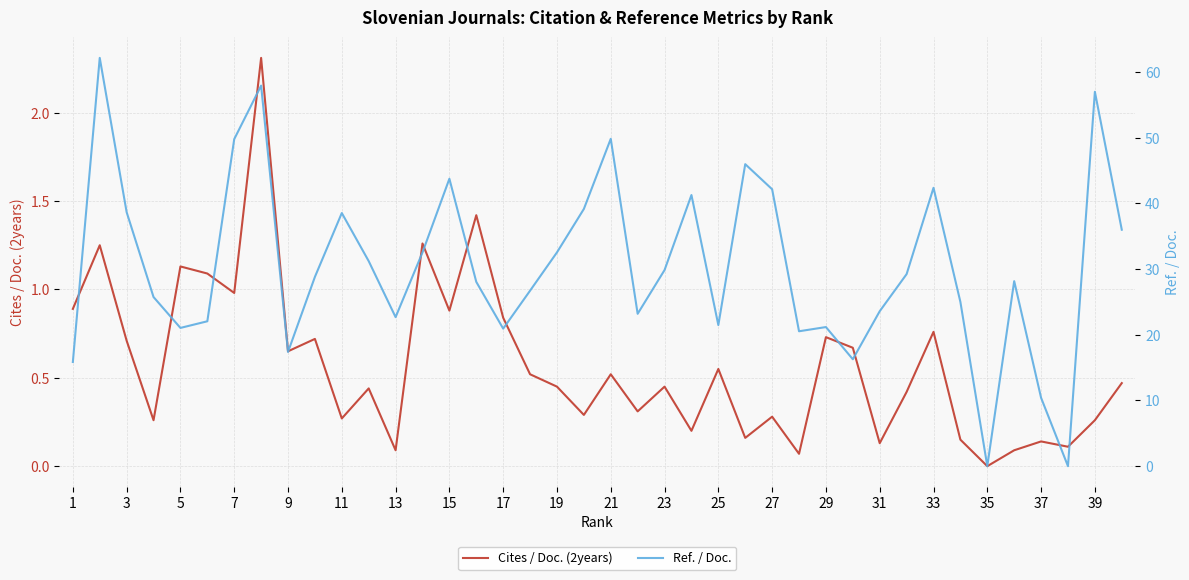

The Cites / Doc. (2years) series shows 1.0 at 7. True or false?

True